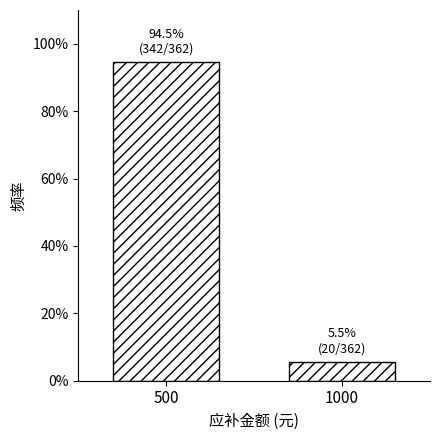

Reading left to right, what are all the values shown in this chart?

94.5	5.5